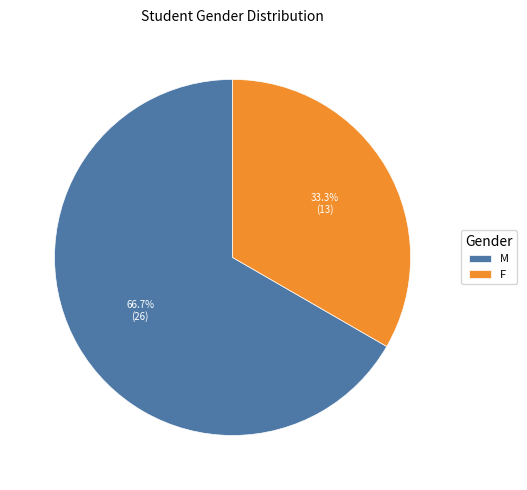

Rank the categories by value from highest to lowest.

M, F